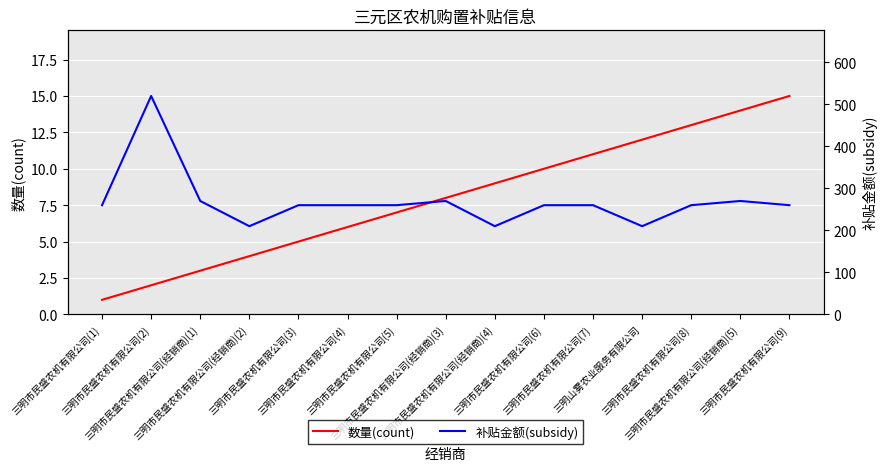

Rank the series by their maximum value, from lowest to highest.

数量(count), 补贴金额(subsidy)